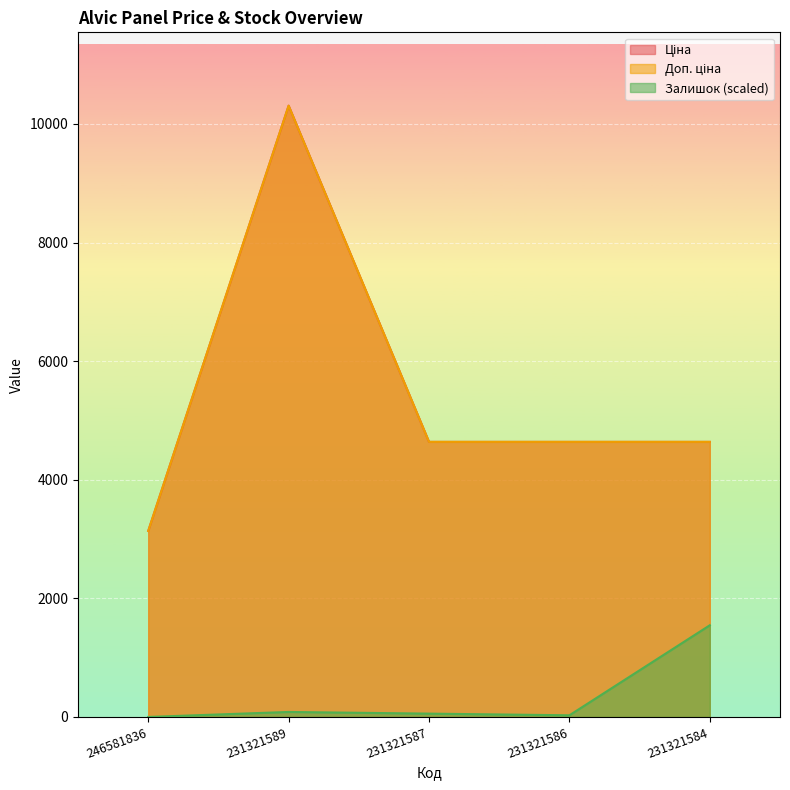

What is the maximum value for Залишок?

1546.3